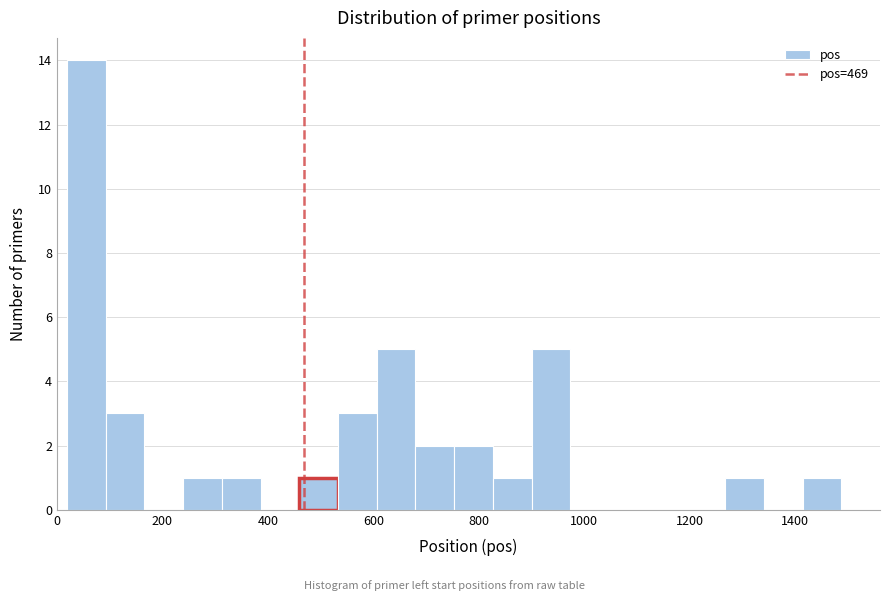

Read against the x-axis, roughly where is the centre of the tallest bar?

60